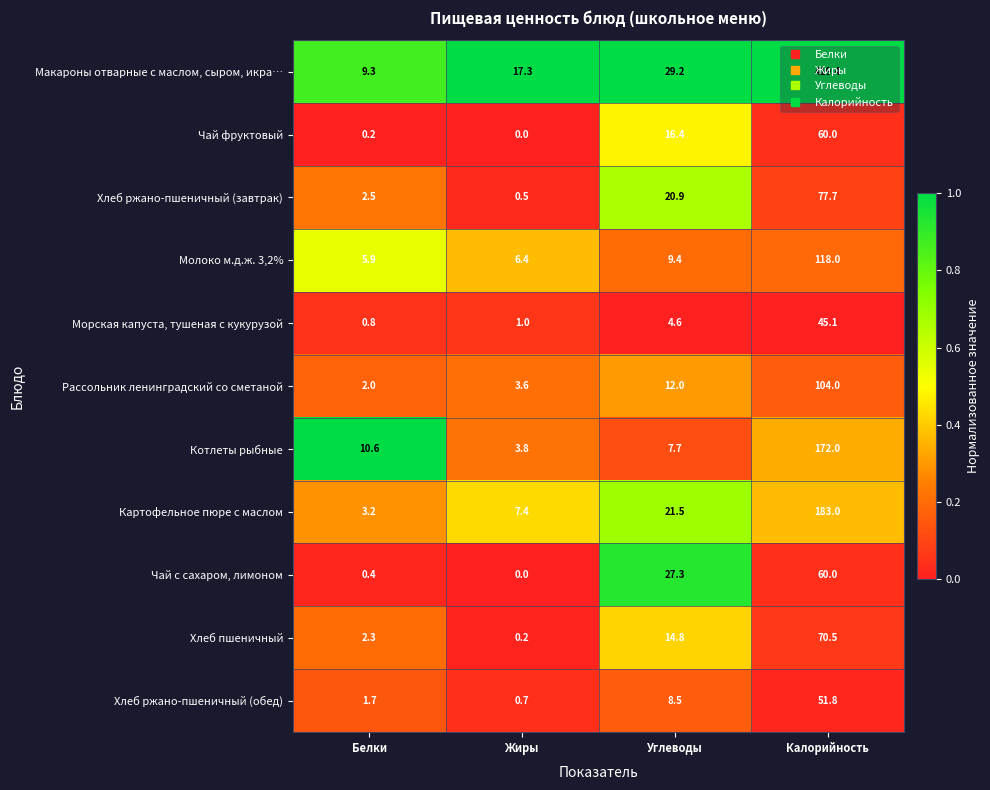

The Чай с сахаром, лимоном series shows 33.6 at Жиры. True or false?

False